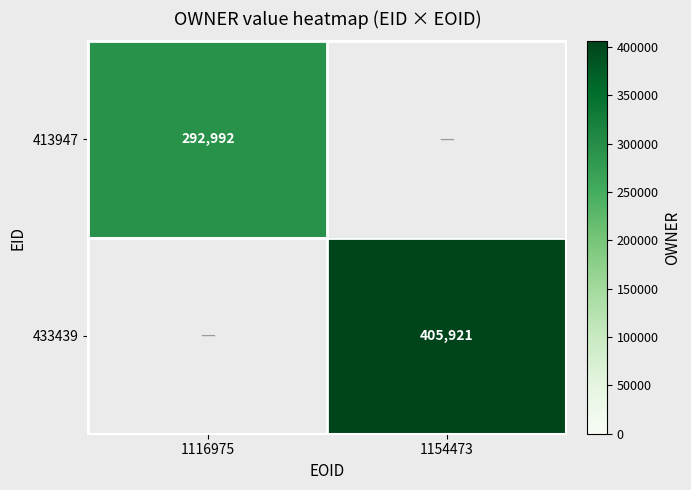

True or false: 433439 has a value of 661470 at 1154473.

False